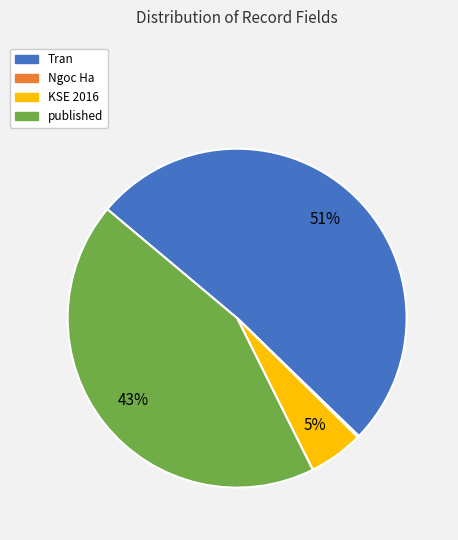

Do published and Tran together represent more than half of the pie?

Yes